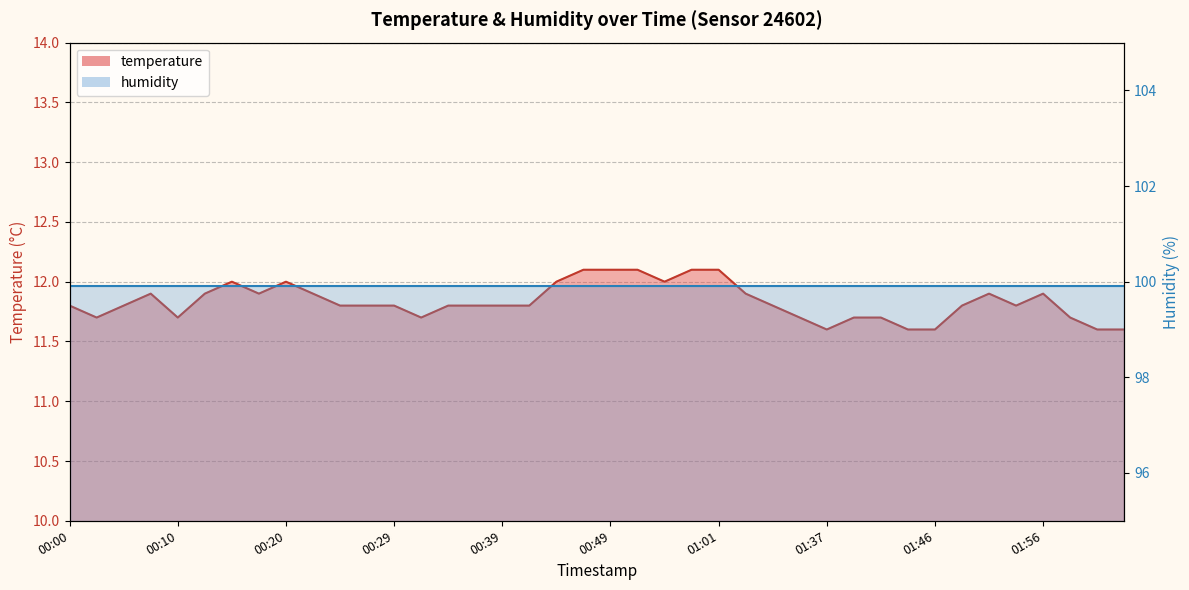

Reading left to right, extract all data points from this chart.

00:00=11.8	00:02=11.7	00:05=11.8	00:07=11.9	00:10=11.7	00:12=11.9	00:15=12.0	00:17=11.9	00:20=12.0	00:22=11.9	00:24=11.8	00:27=11.8	00:29=11.8	00:32=11.7	00:34=11.8	00:37=11.8	00:39=11.8	00:42=11.8	00:44=12.0	00:46=12.1	00:49=12.1	00:51=12.1	00:54=12.0	00:59=12.1	01:01=12.1	01:04=11.9	01:12=11.8	01:20=11.7	01:37=11.6	01:39=11.7	01:42=11.7	01:44=11.6	01:46=11.6	01:49=11.8	01:51=11.9	01:54=11.8	01:56=11.9	01:59=11.7	02:01=11.6	02:04=11.6